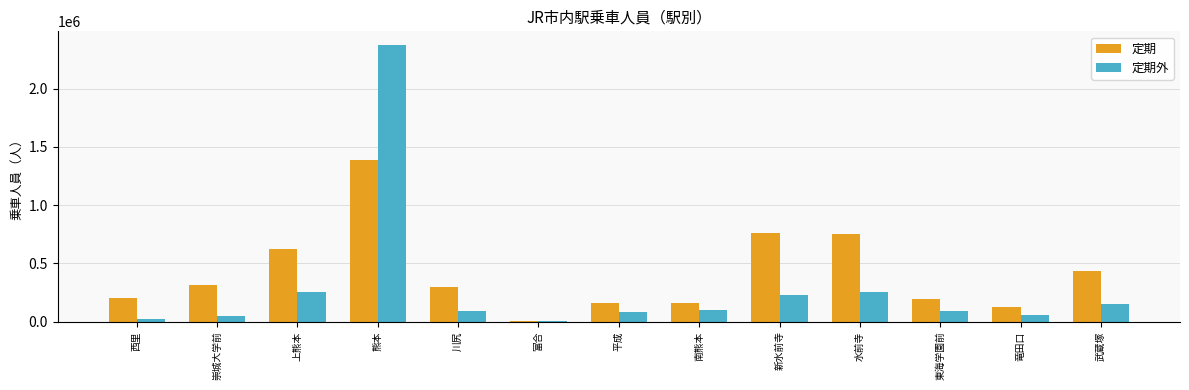

Count the number of categories in the chart.

13